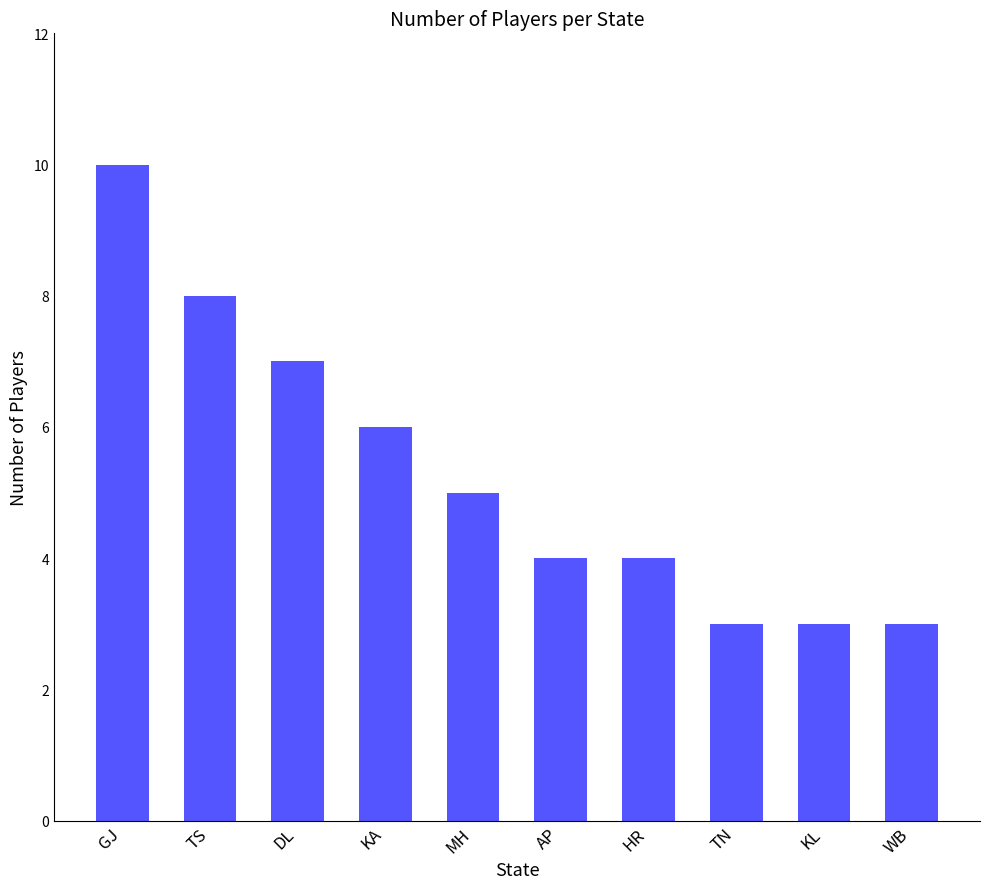

What position from the left is GJ?

1